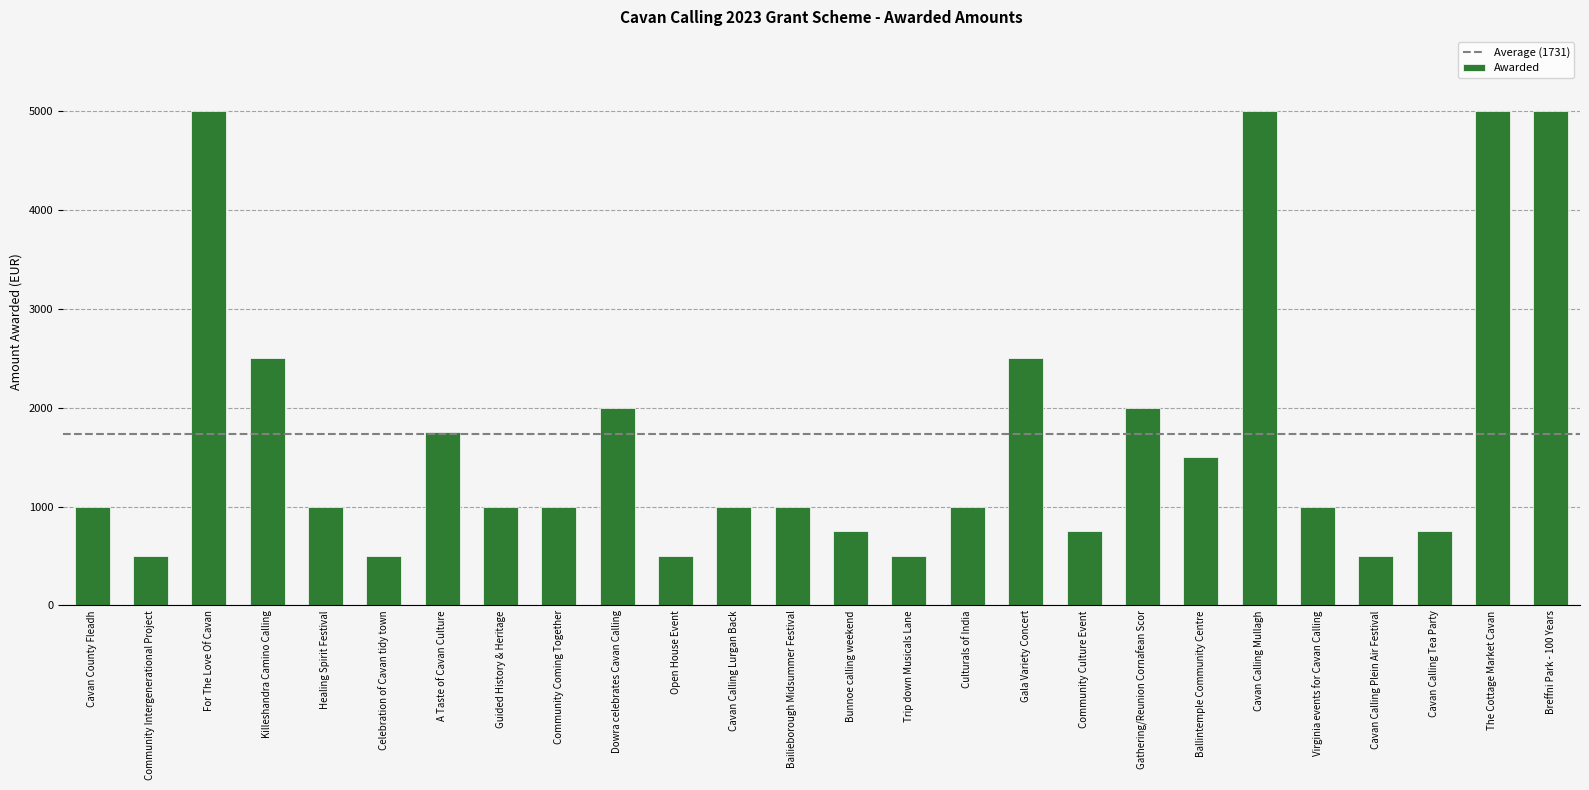

What is the change in value from Guided History & Heritage to Gathering/Reunion Cornafean Scor?

+1000